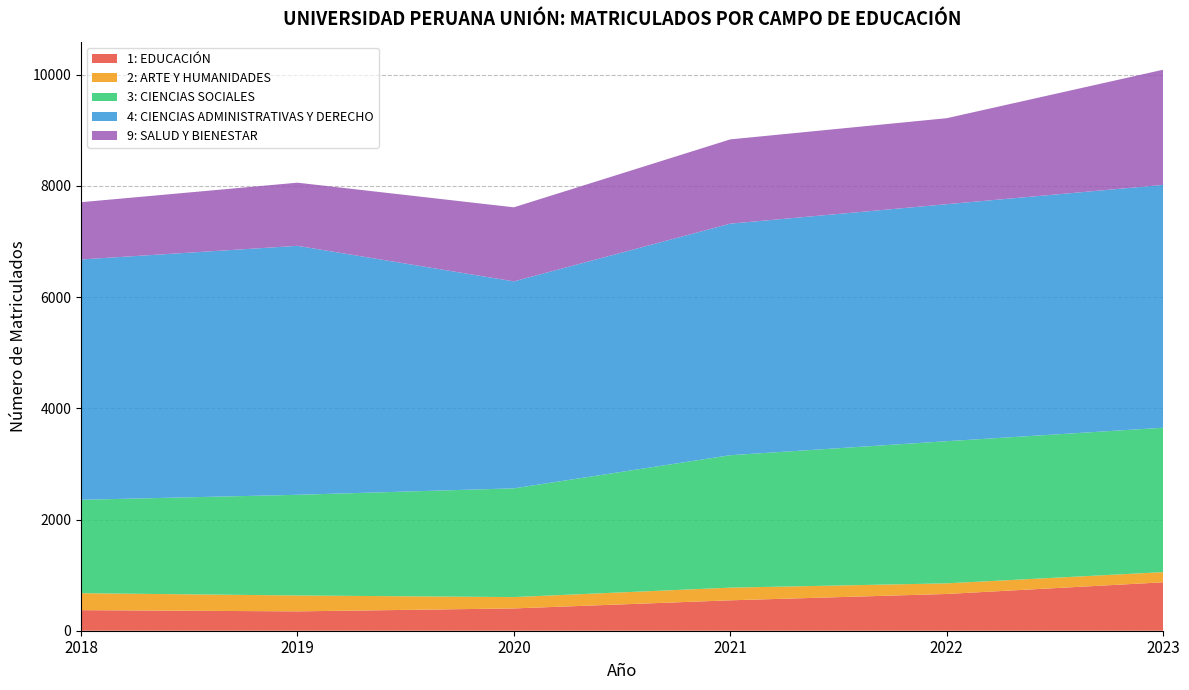

Reading left to right, extract all data points from this chart.

1: EDUCACIÓN: 2018=370	2019=348	2020=401	2021=547	2022=661	2023=871
2: ARTE Y HUMANIDADES: 2018=305	2019=286	2020=204	2021=228	2022=191	2023=183
3: CIENCIAS SOCIALES: 2018=1680	2019=1811	2020=1956	2021=2382	2022=2557	2023=2597
4: CIENCIAS ADMINISTRATIVAS Y DERECHO: 2018=4323	2019=4478	2020=3723	2021=4165	2022=4263	2023=4368
9: SALUD Y BIENESTAR: 2018=1030	2019=1136	2020=1332	2021=1516	2022=1547	2023=2072